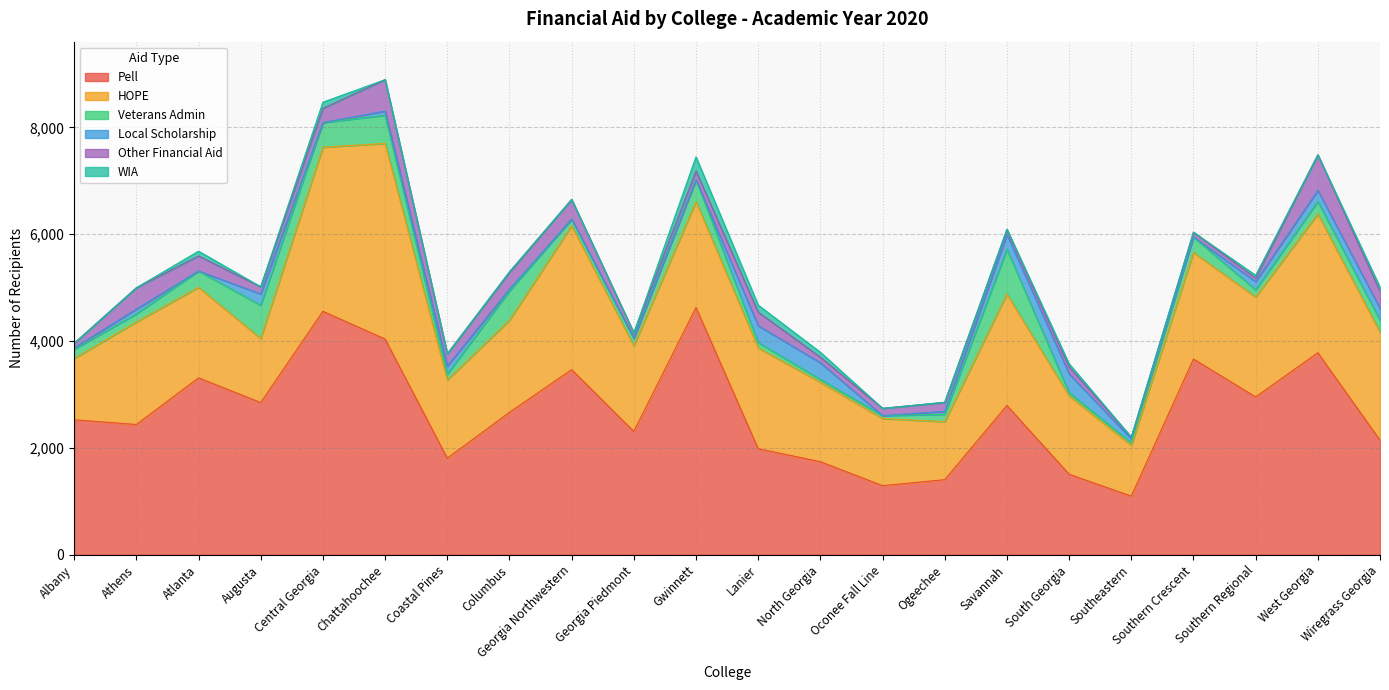

Which series has the largest range (max minus min)?

Pell